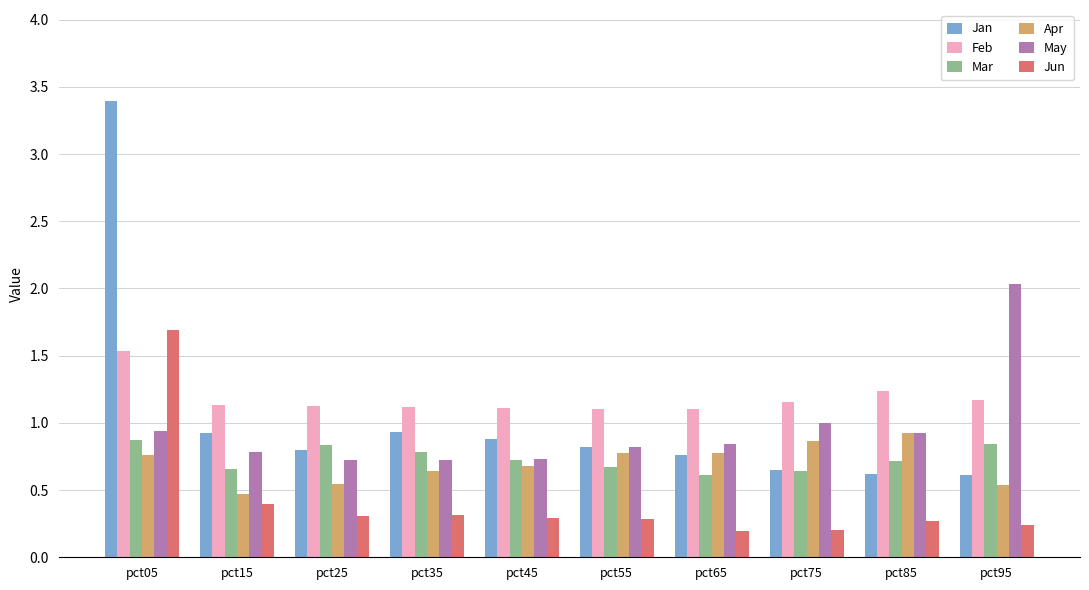

Which series has the largest total across all categories?

Feb